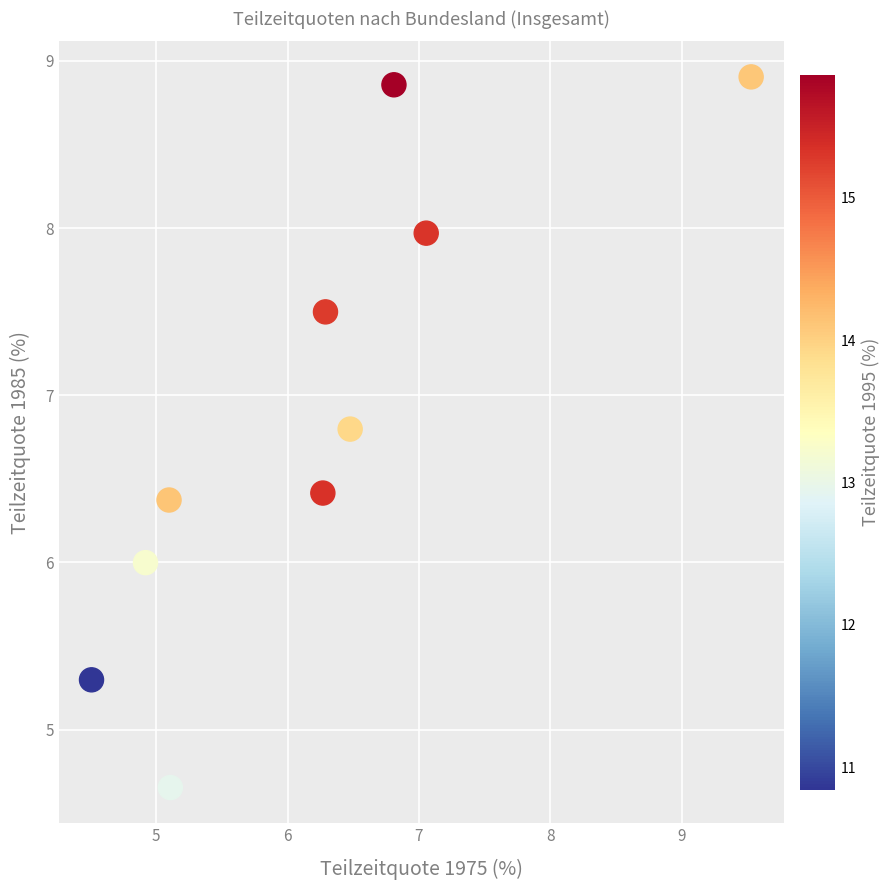

What is the range of X values (max minus min)?

5.0